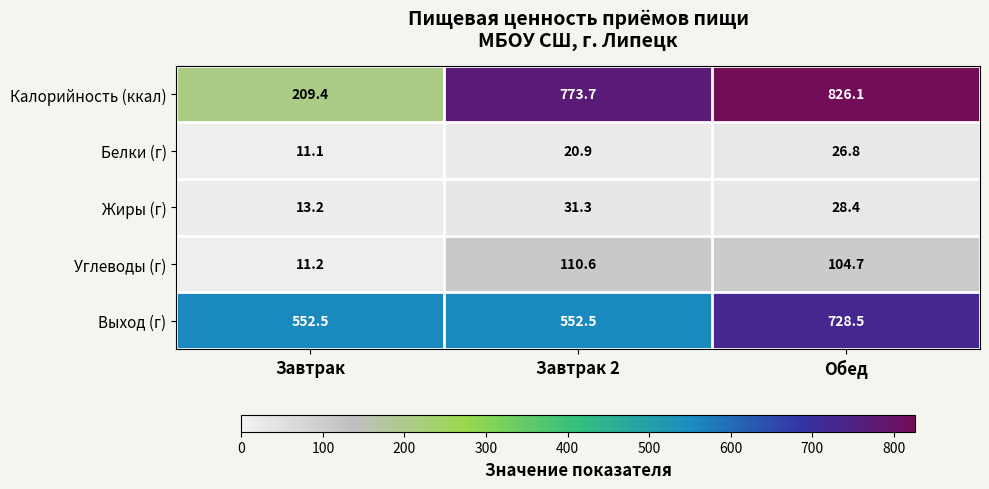

Which series has the widest spread of values?

Калорийность (ккал)